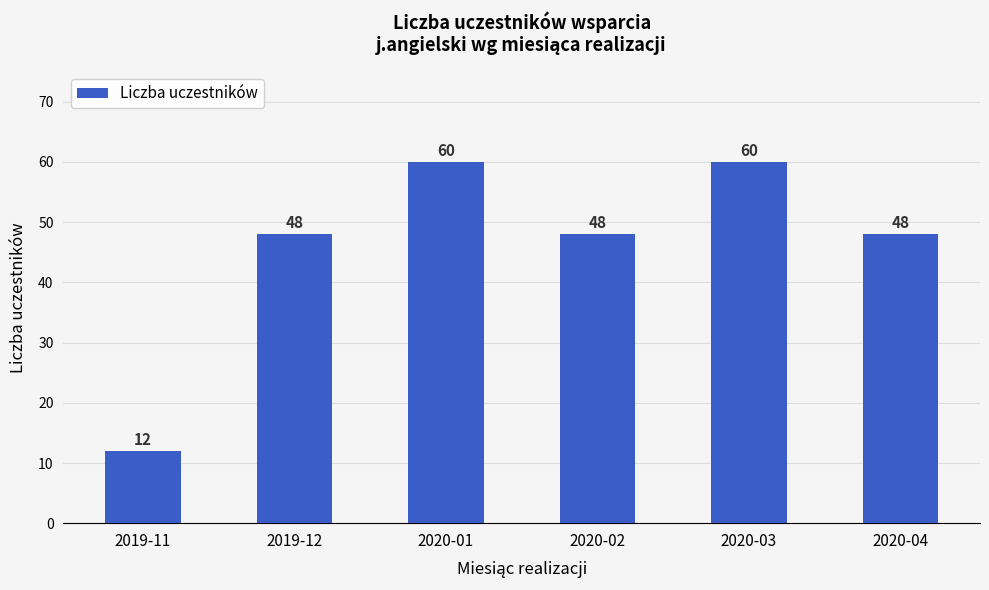

What value does the data have at 2020-04, to the nearest 5?

50